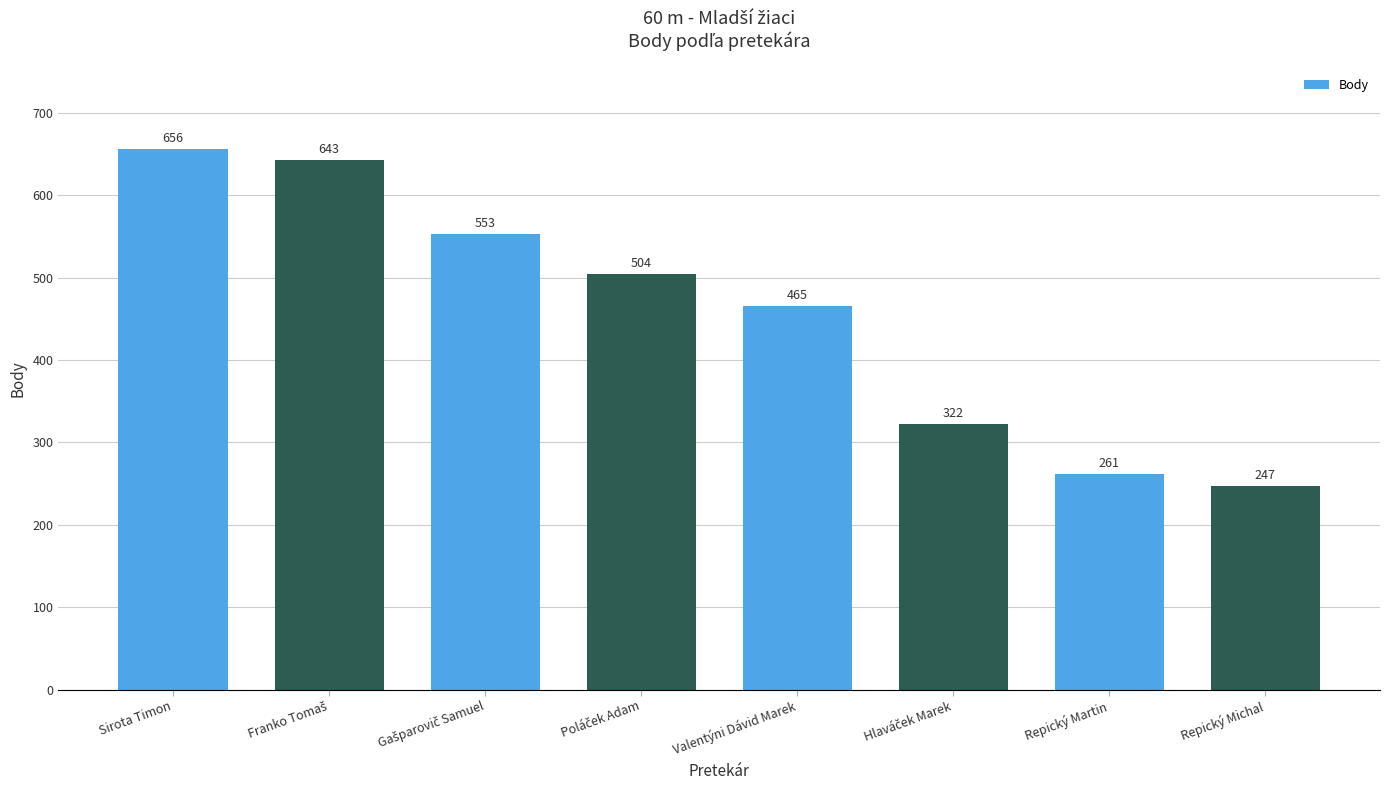

What is the label of the 5th bar from the left?

Valentýni Dávid Marek